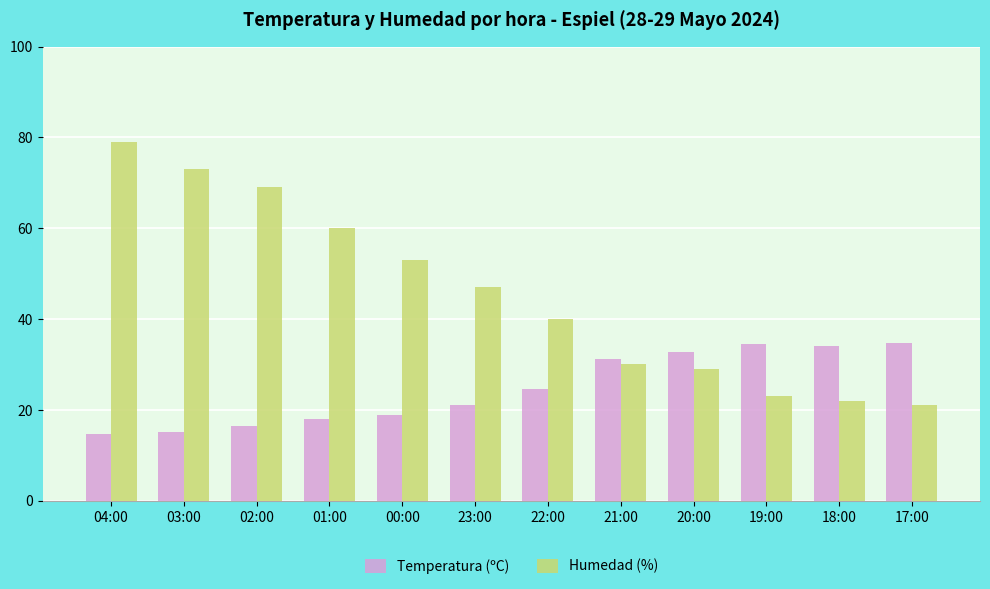

Which category has the highest value in the Humedad (%) series?

04:00